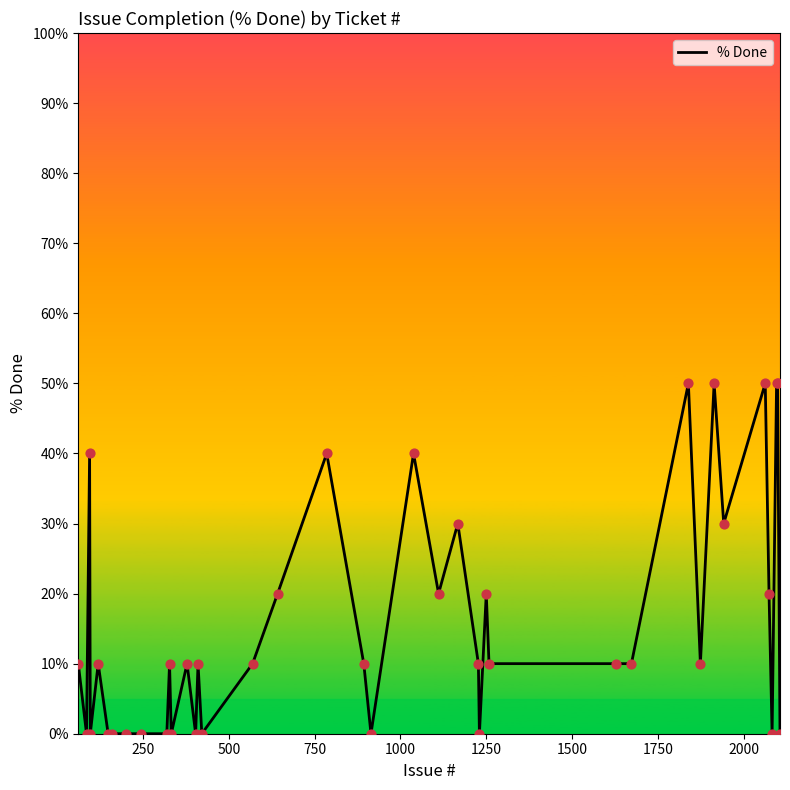

What is the difference between the maximum and minimum values?

50